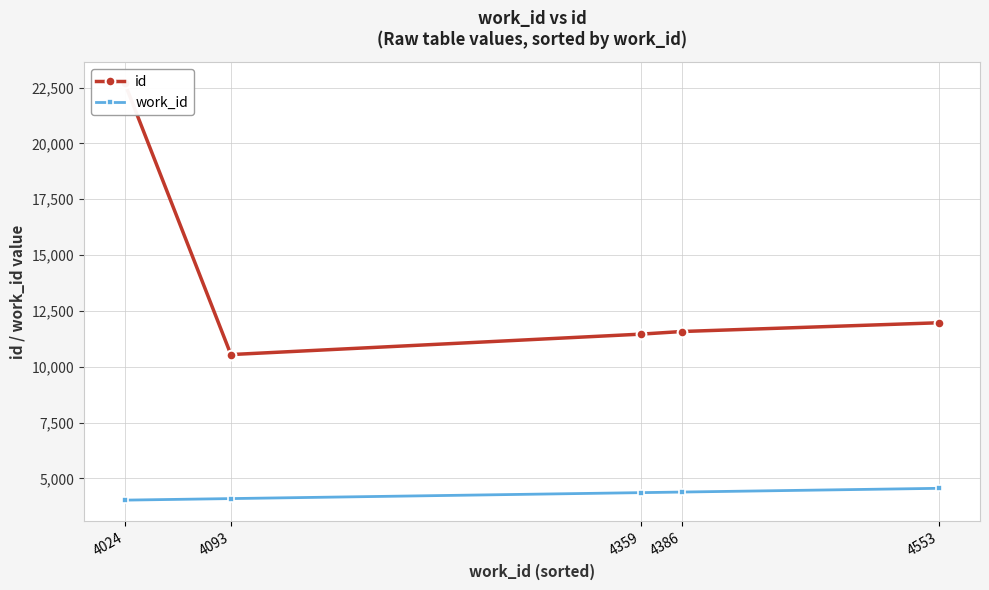

What is the maximum value for id?

22705